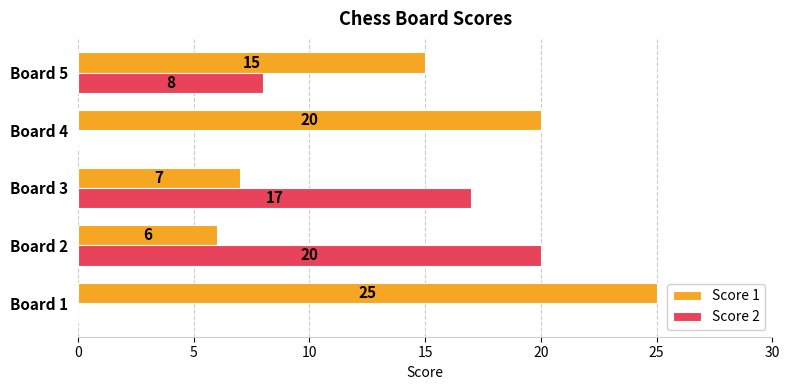

Count the number of data series in this chart.

2